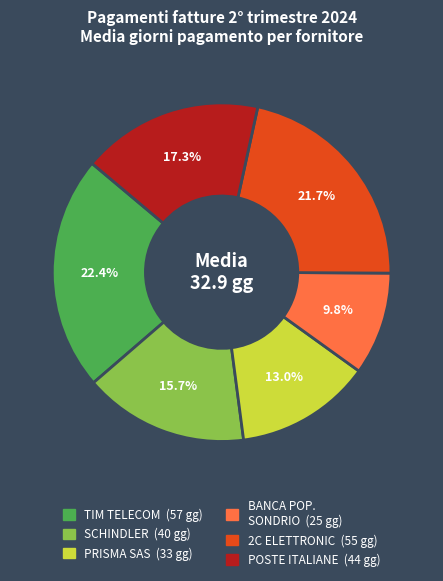

Does any single category account for the majority?

No